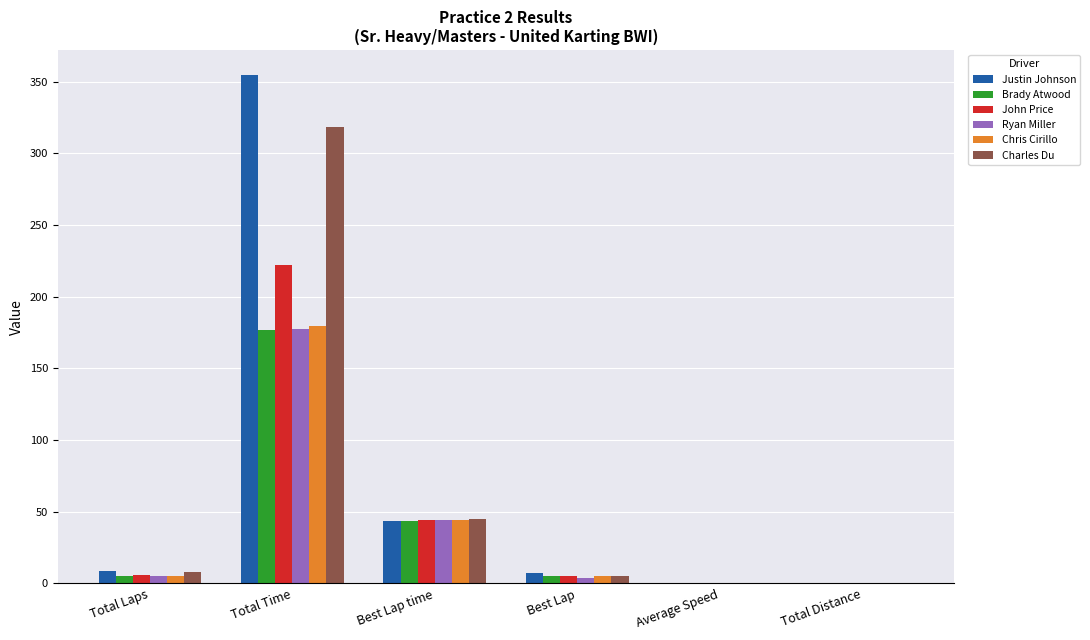

Where is Brady Atwood nearest to the value 88?

Best Lap time